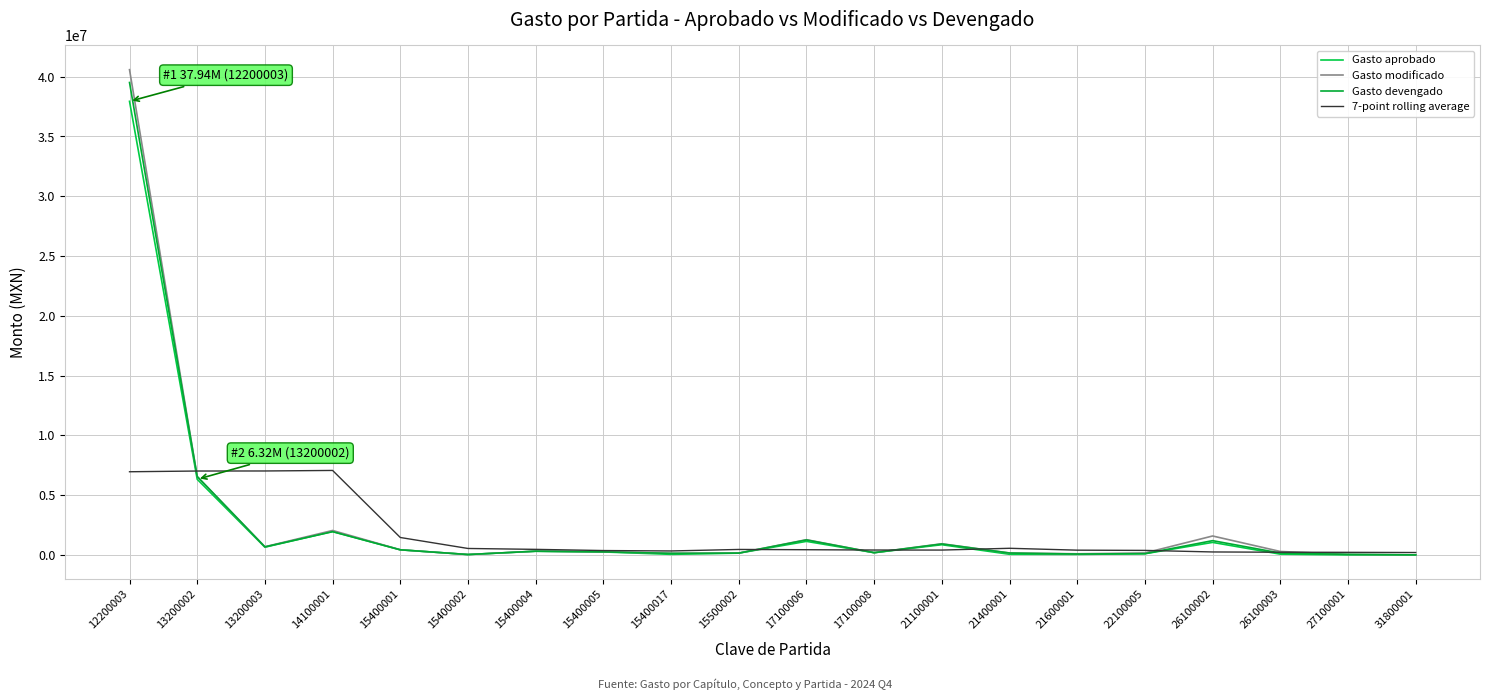

What is the value of the Gasto aprobado point at the 4th from the left?

1955762.0